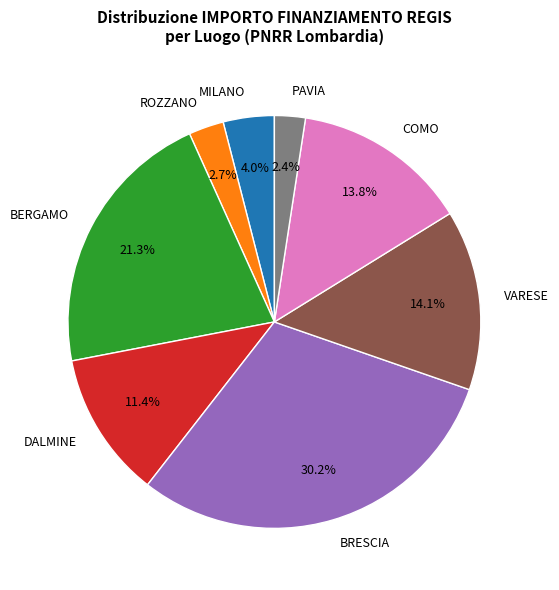

Which category has the biggest portion of the pie?

BRESCIA